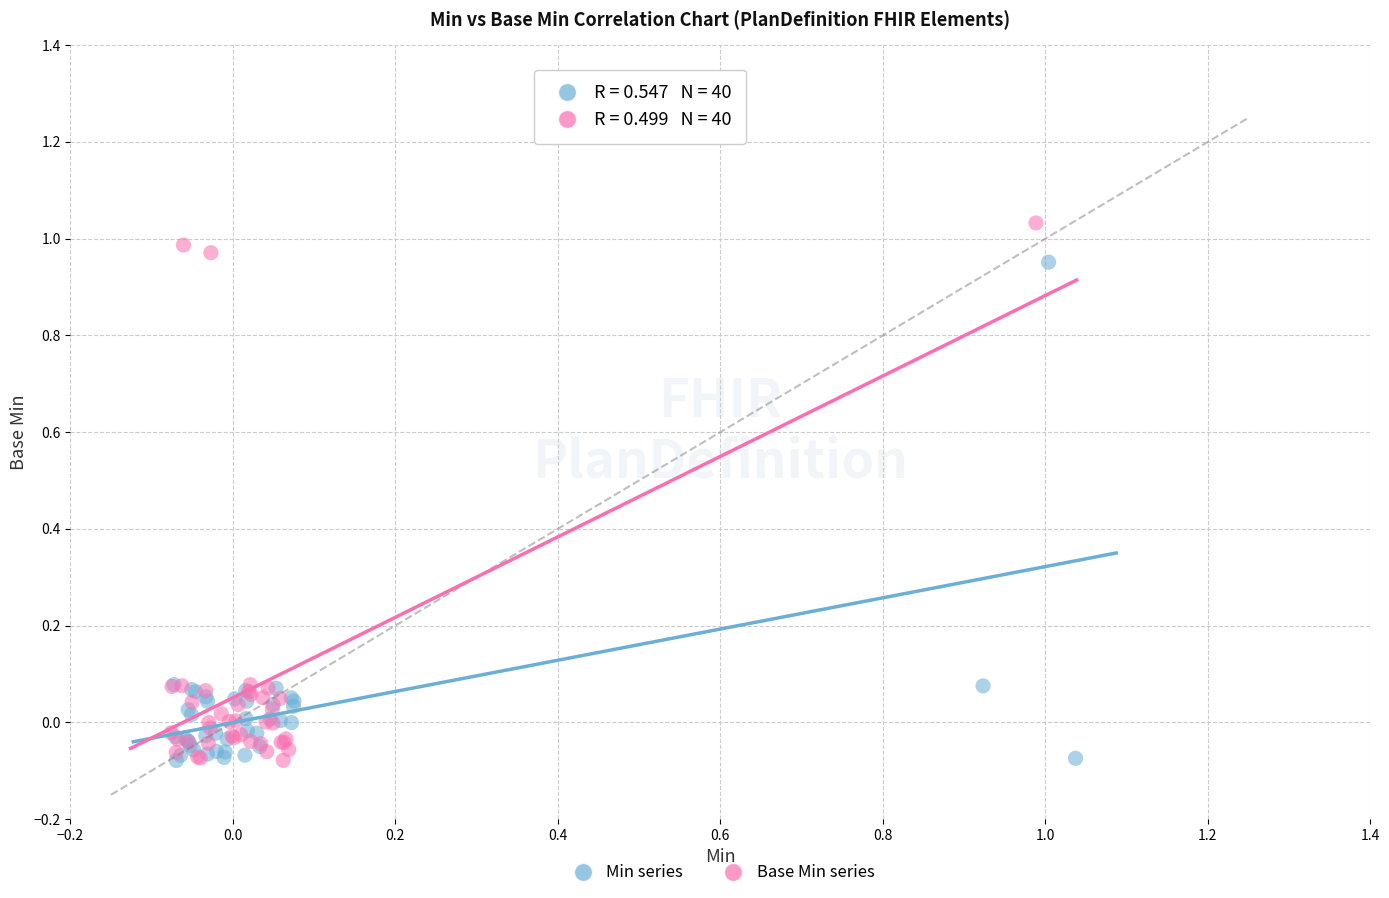

Which series reaches the maximum Y coordinate?

Base Min series